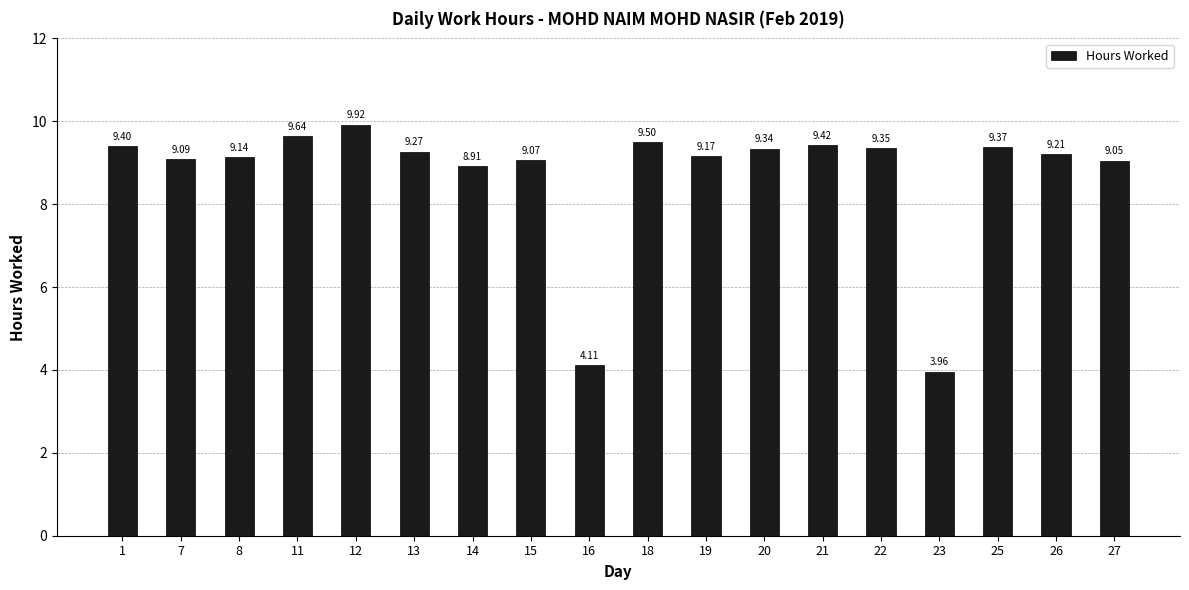

Rank the categories by value from highest to lowest.

12, 11, 18, 21, 1, 25, 22, 20, 13, 26, 19, 8, 7, 15, 27, 14, 16, 23